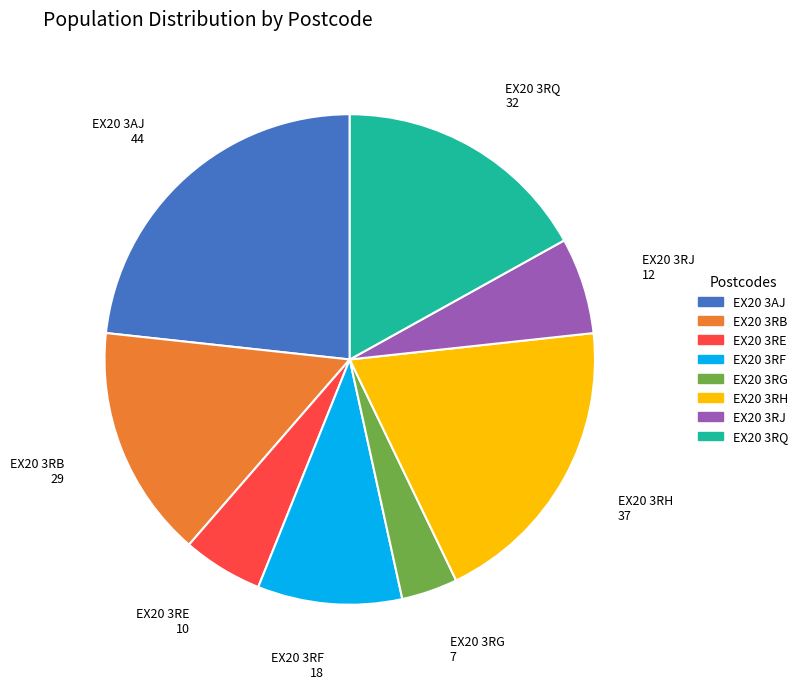

Do EX20 3AJ and EX20 3RE together represent more than half of the pie?

No